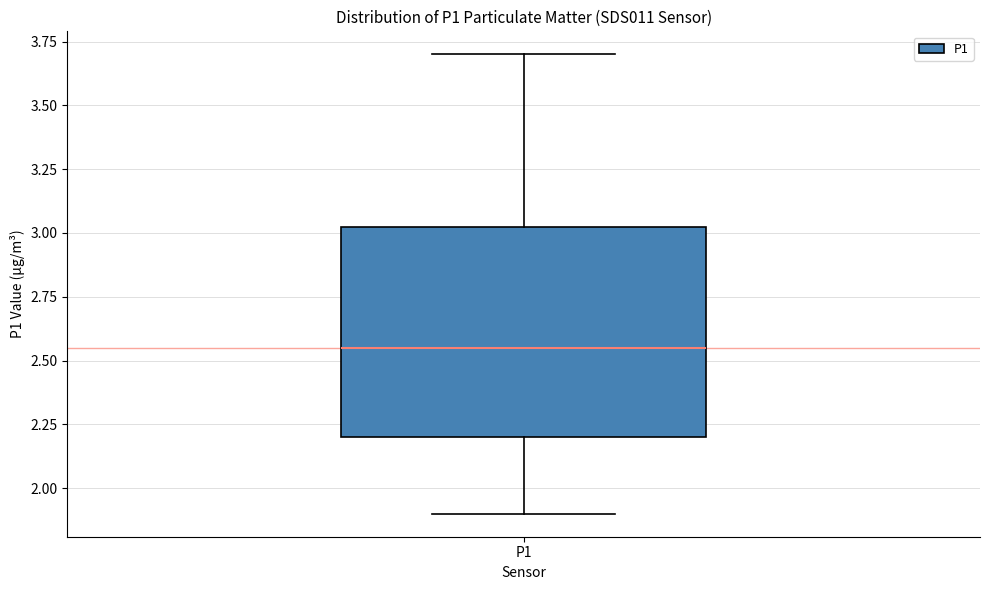

Transcribe this box plot: give where the median line is, the range the box spans, and where the two whiskers end, as read against the y-axis. The values are not printed on the chart, so give them approximately, as read against the axis.

median 2.55, box 2.20 to 3.05, whiskers 1.90 to 3.70